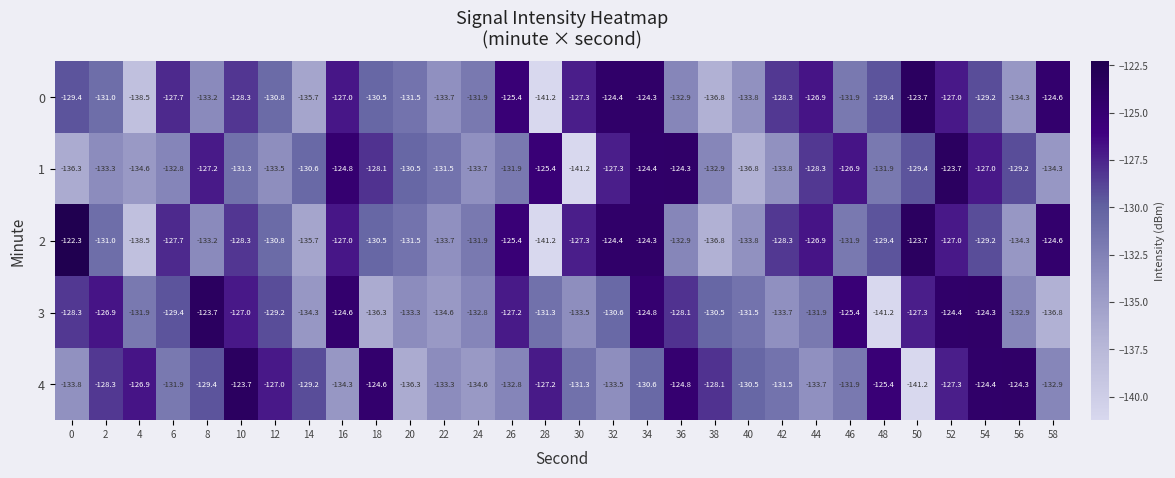

What is the sum of all 2 values?

-3903.5